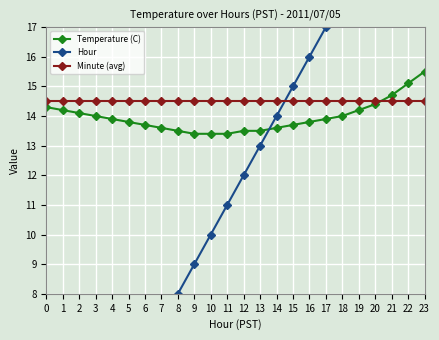

What is the spread (max minus min) of values at 4?

10.5